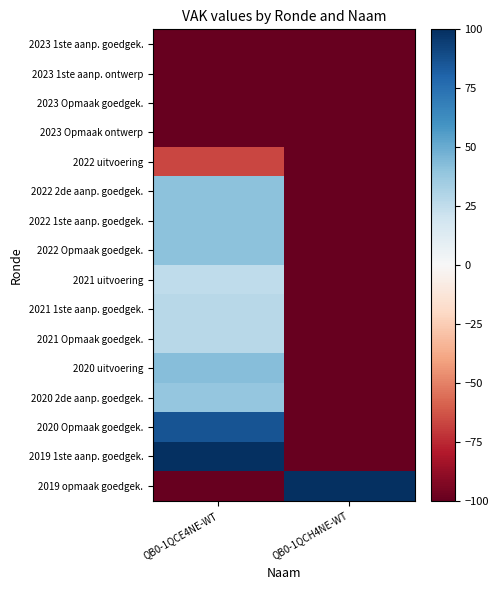

Which series changed the most between QB0-1QCE4NE-WT and QB0-1QCH4NE-WT?

2019 1ste aanp. goedgek.